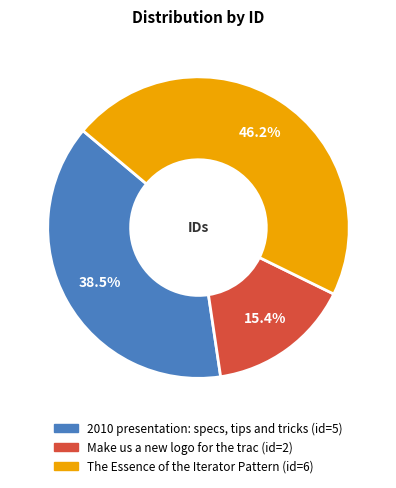

Is there any slice that represents more than half of the pie?

No